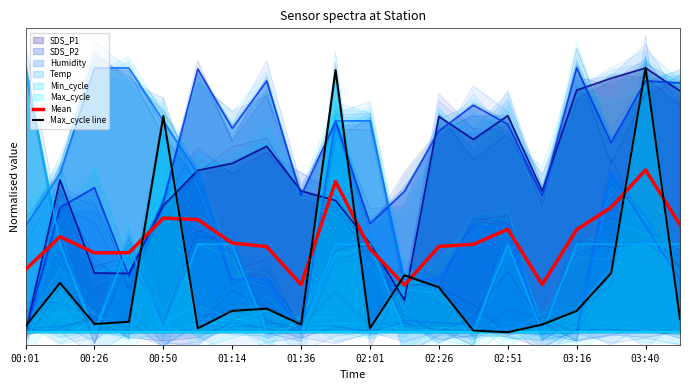

How many lines are shown in the chart?

2